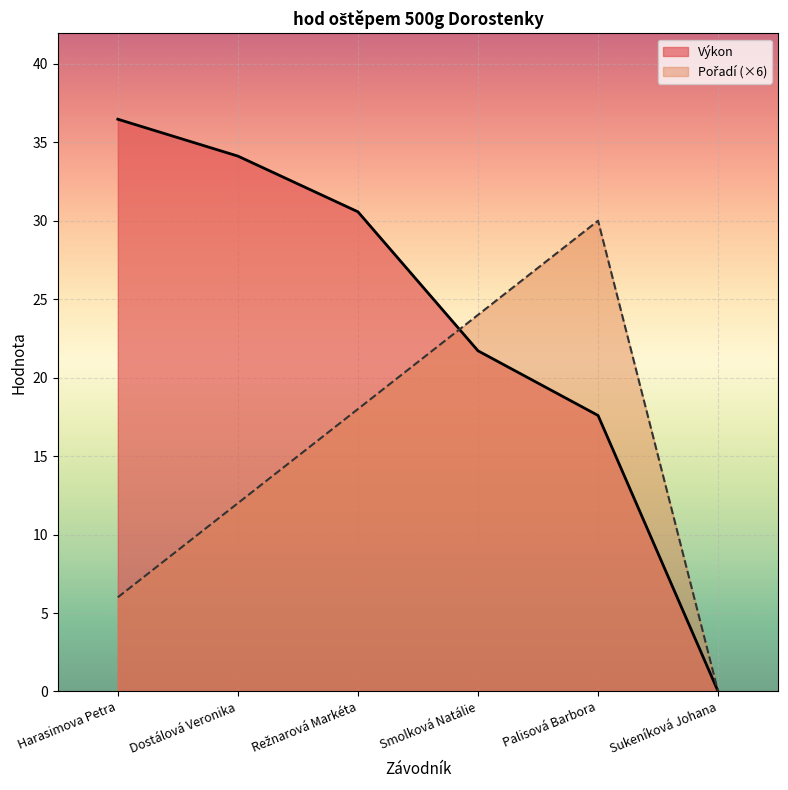

Which category has the lowest value in the Pořadí series?

Sukeníková Johana